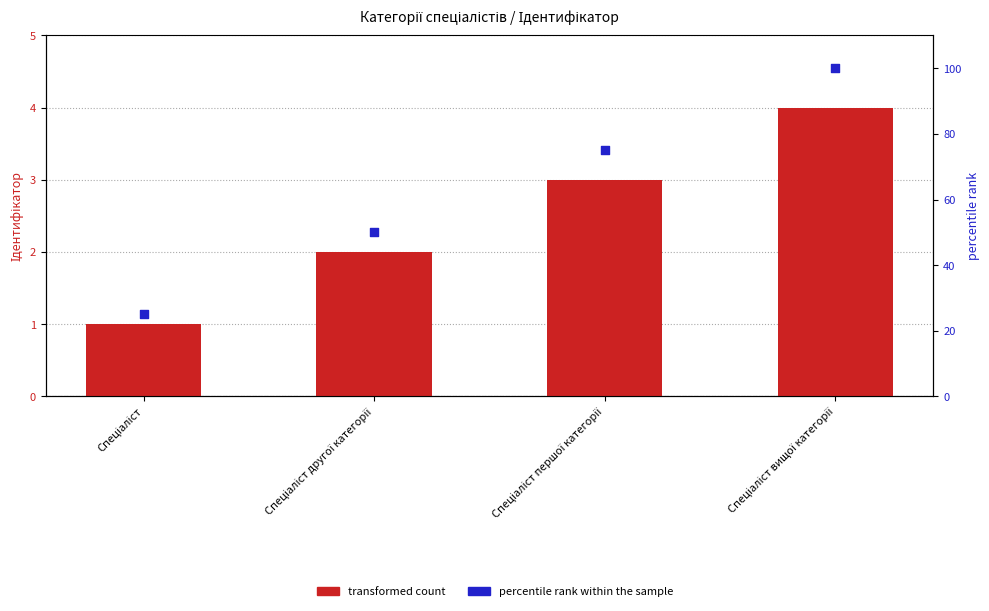

At which category is the sum across all series the highest?

Спеціаліст вищої категорії